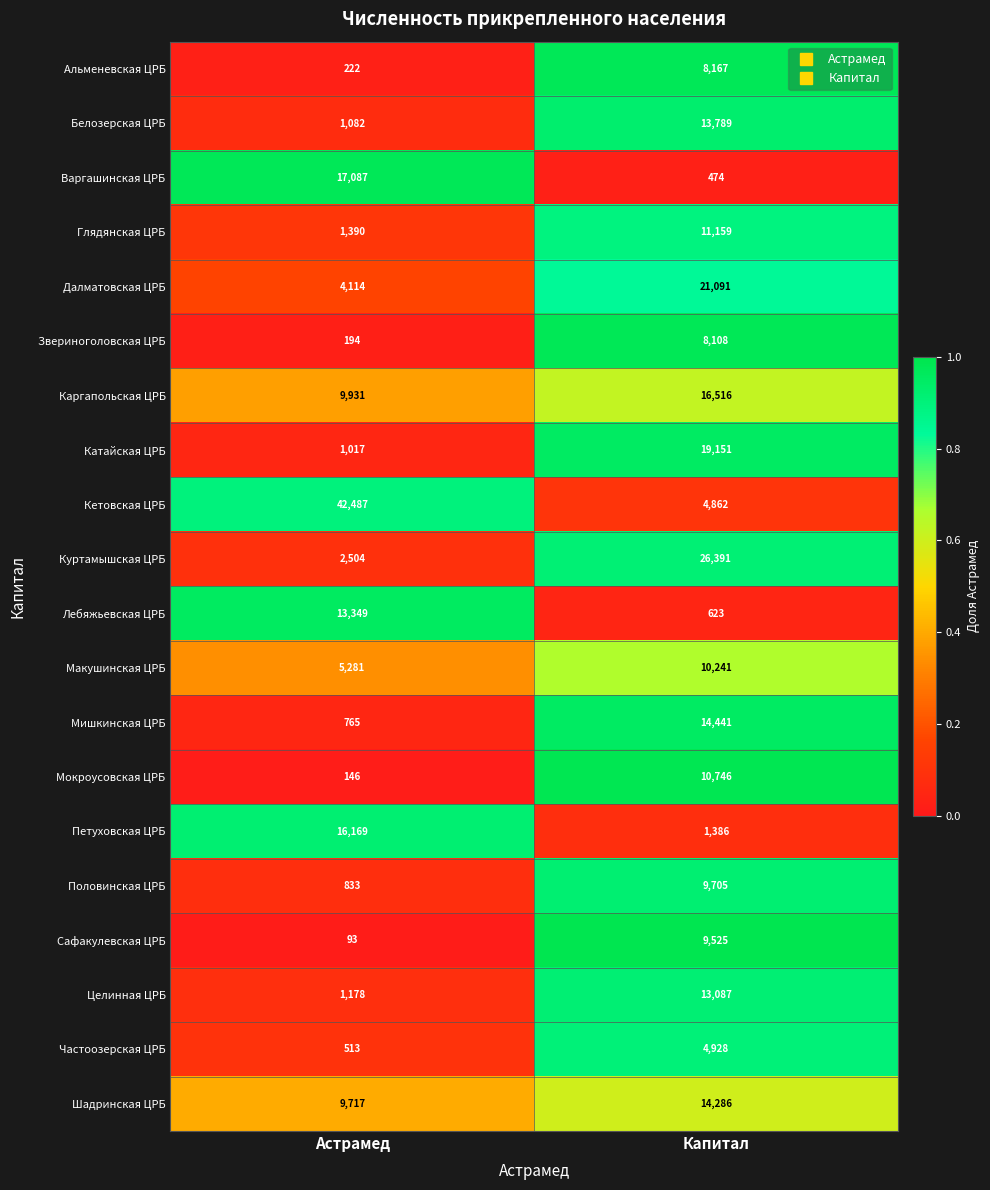

At Астрамед, list the series in order from largest to smallest.

Кетовская ЦРБ, Варгашинская ЦРБ, Петуховская ЦРБ, Лебяжьевская ЦРБ, Каргапольская ЦРБ, Шадринская ЦРБ, Макушинская ЦРБ, Далматовская ЦРБ, Куртамышская ЦРБ, Глядянская ЦРБ, Целинная ЦРБ, Белозерская ЦРБ, Катайская ЦРБ, Половинская ЦРБ, Мишкинская ЦРБ, Частоозерская ЦРБ, Альменевская ЦРБ, Звериноголовская ЦРБ, Мокроусовская ЦРБ, Сафакулевская ЦРБ